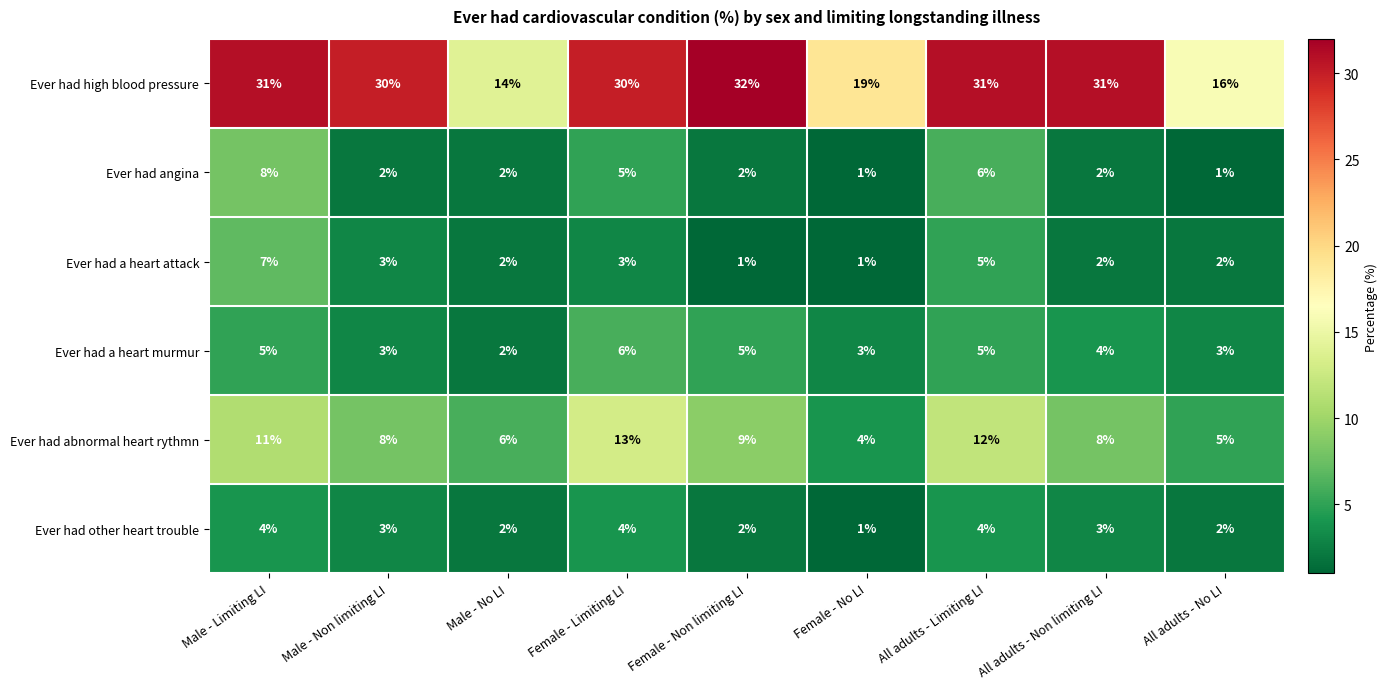

The value of Ever had abnormal heart rythmn at Male - Non limiting LI is 8. True or false?

True